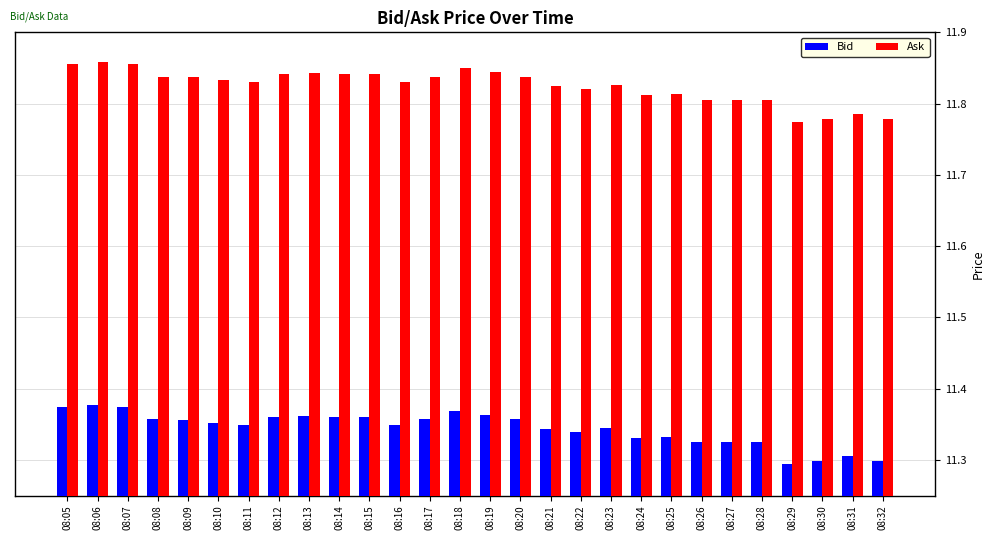

What is the sum of the Ask values at 08:19 and 08:24?

23.7